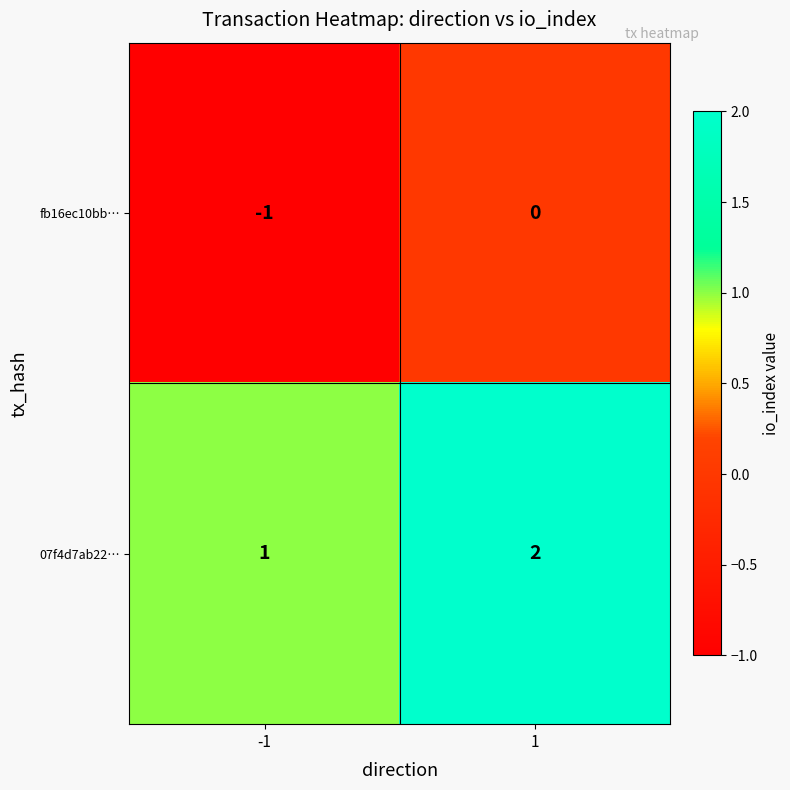

Is the value of 07f4d7ab22… at -1 greater than the value of fb16ec10bb… at 1?

Yes